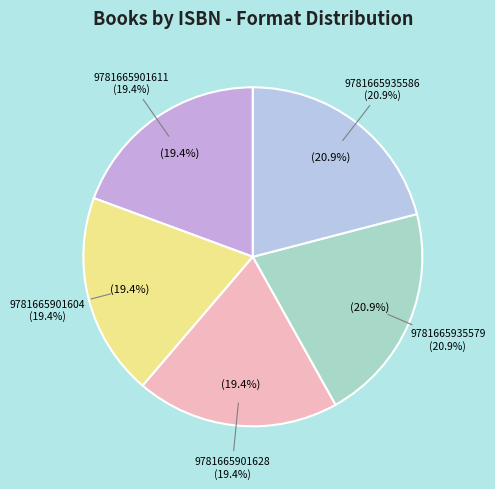

What percentage is the 9781665901604 slice, to the nearest percent?

19%